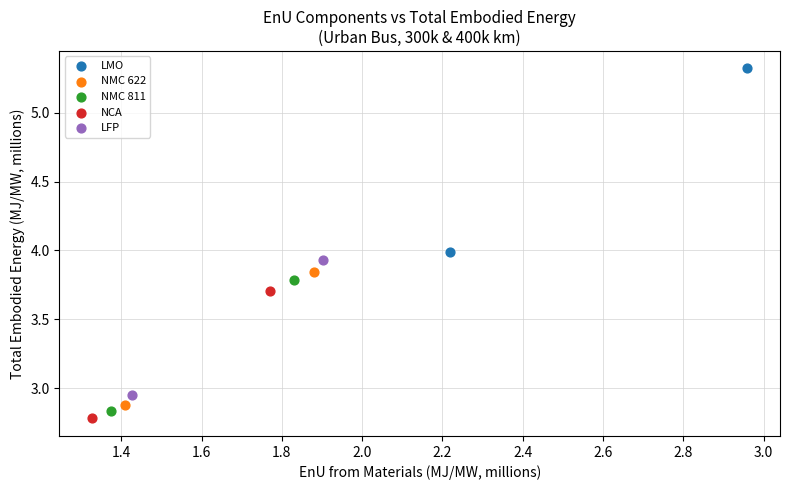

Which series reaches the maximum Y coordinate?

LMO